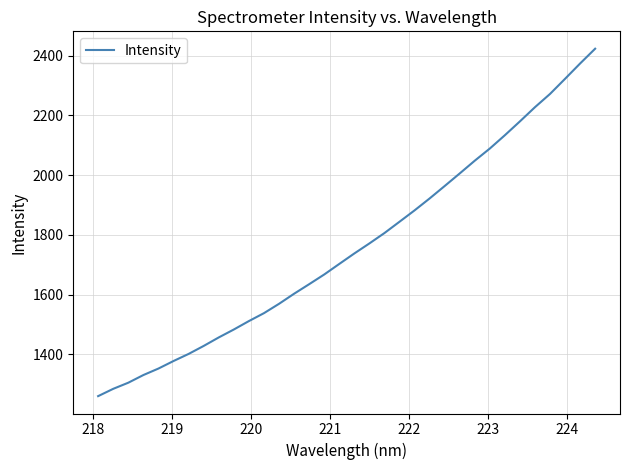

What is the maximum value shown in the chart?

2423.5